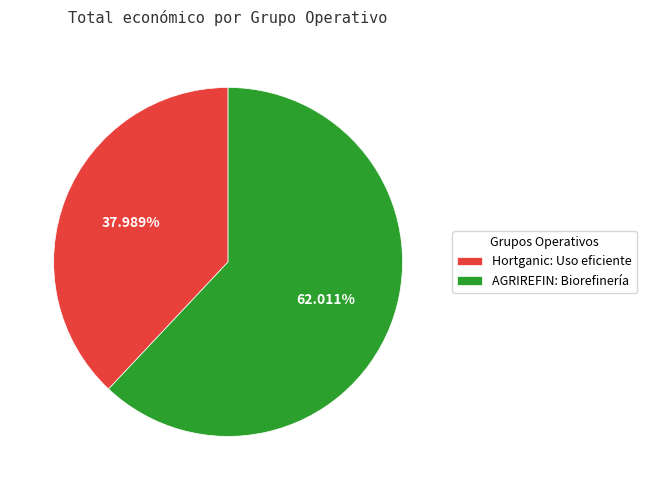

True or false: Hortganic: Uso eficiente accounts for 24% of the total.

False